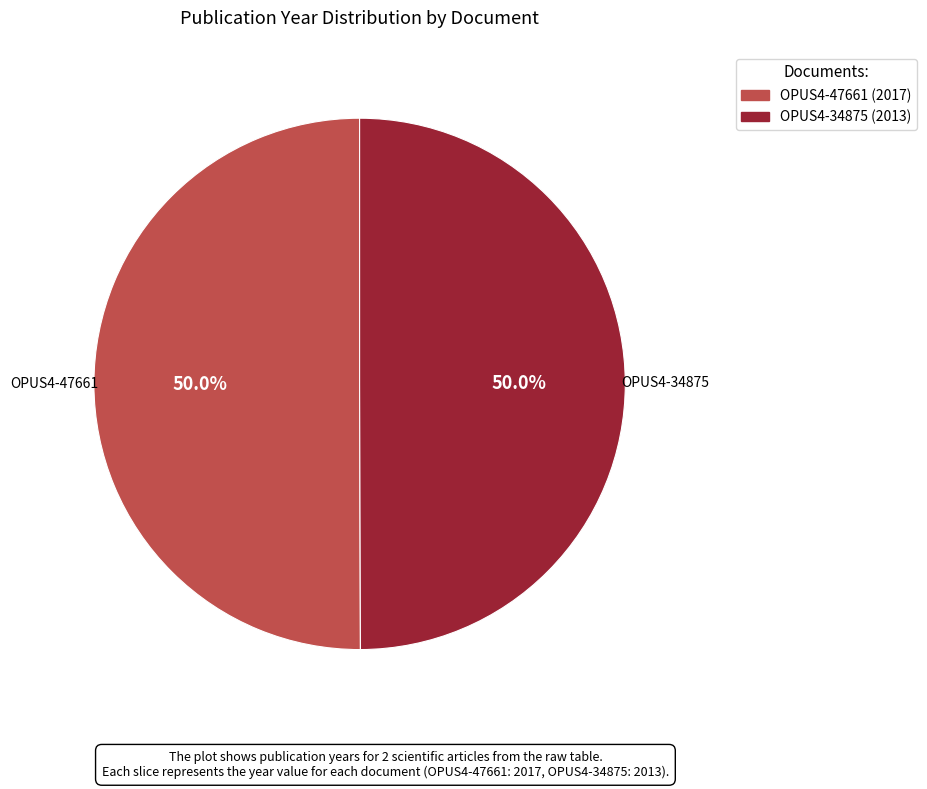

Count the number of slices in the pie.

2